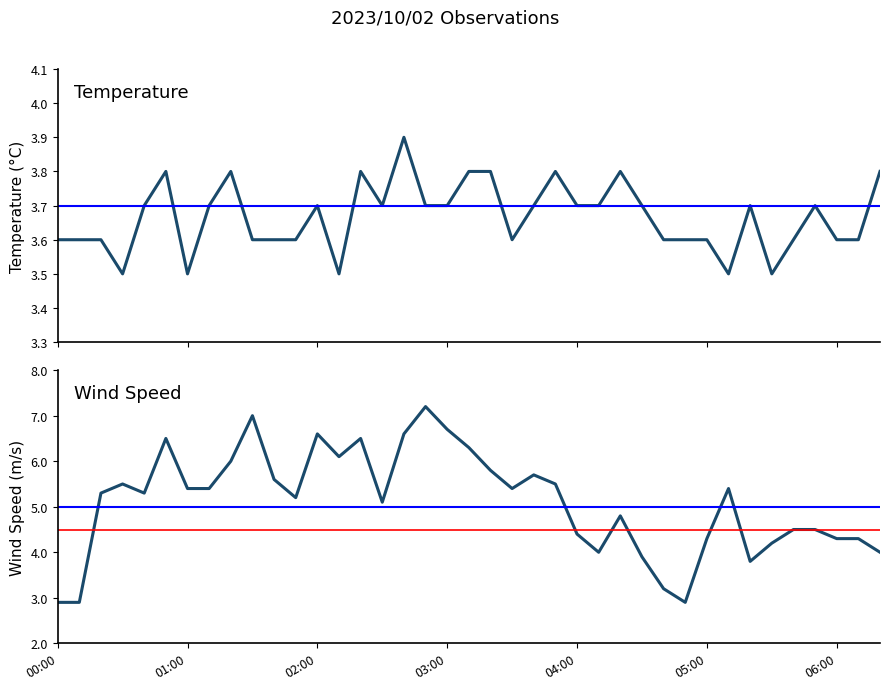

At how many categories does at least one series exceed 4?

31